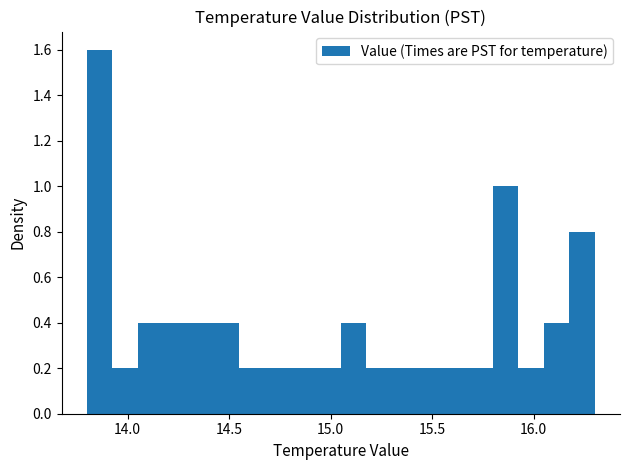

Read against the x-axis, roughly where is the centre of the tallest bar?

13.85